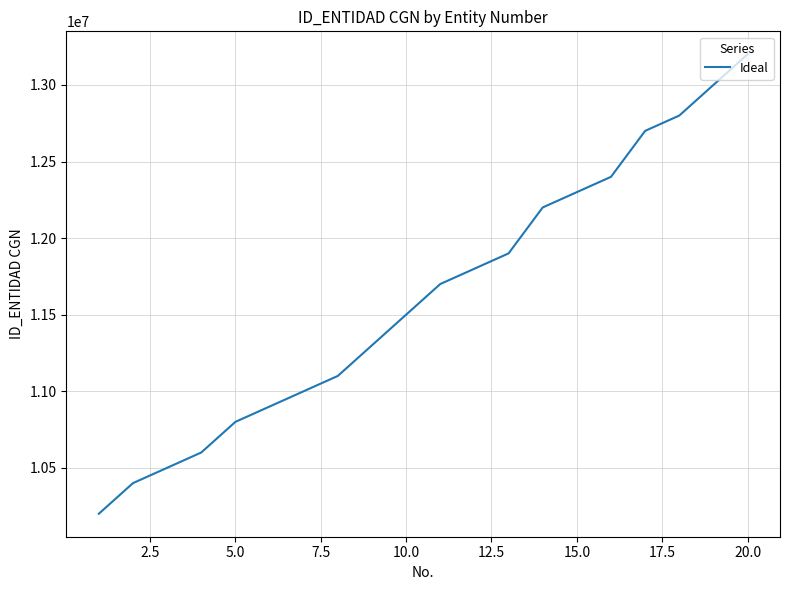

What is the difference between the maximum and minimum values?

3000000